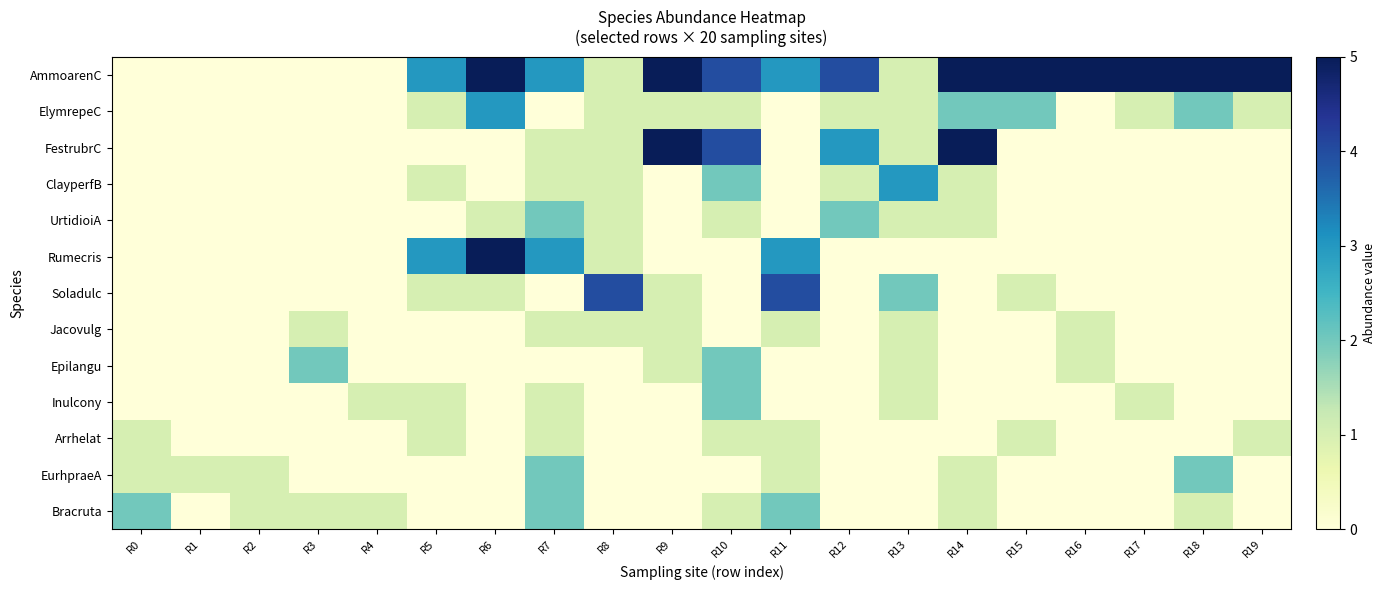

At which category is the sum across all series the highest?

R10